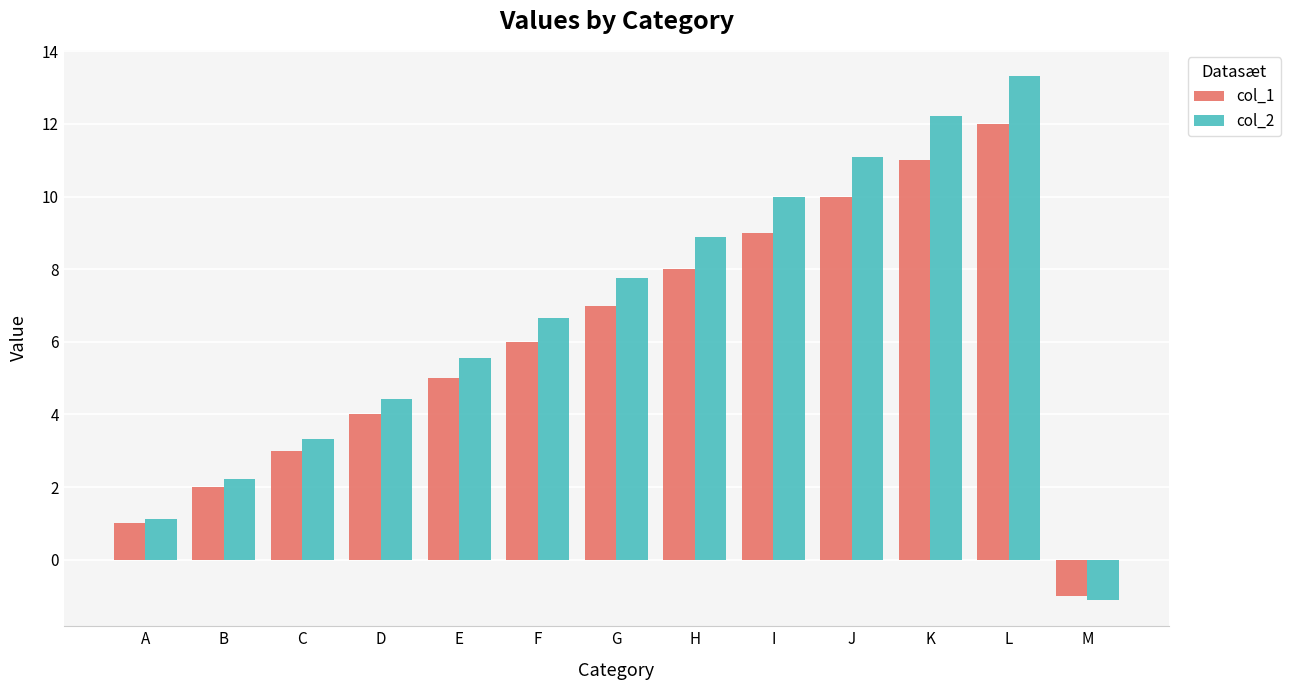

At C, list the series in order from largest to smallest.

col_2, col_1